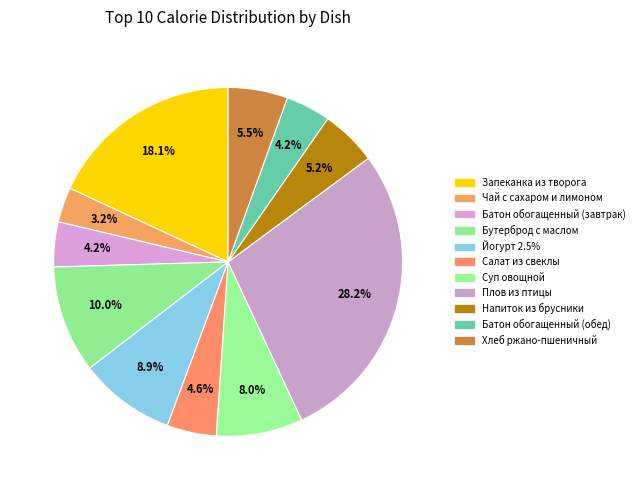

Which has a higher value, Плов из птицы or Йогурт 2.5%?

Плов из птицы